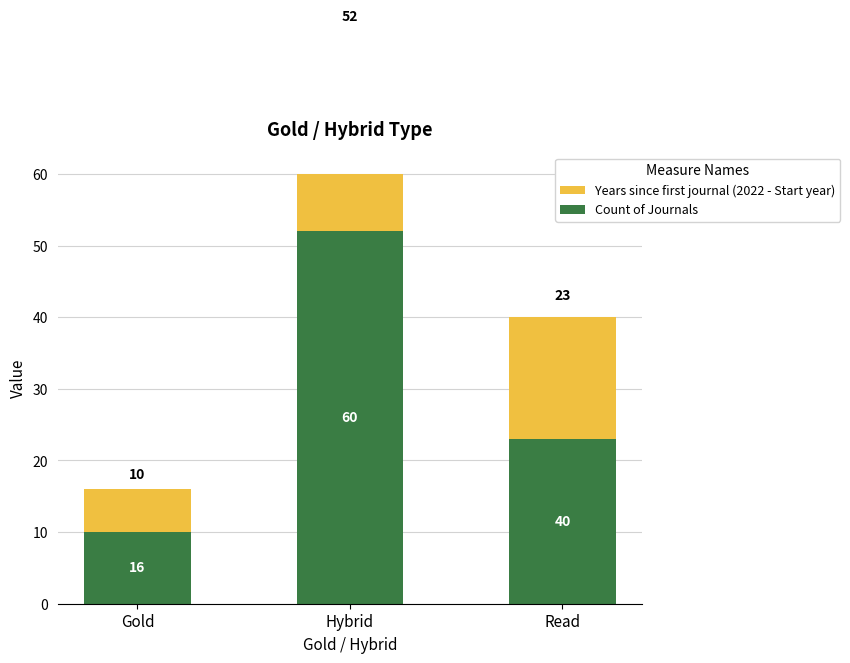

How many distinct data groups are displayed?

2